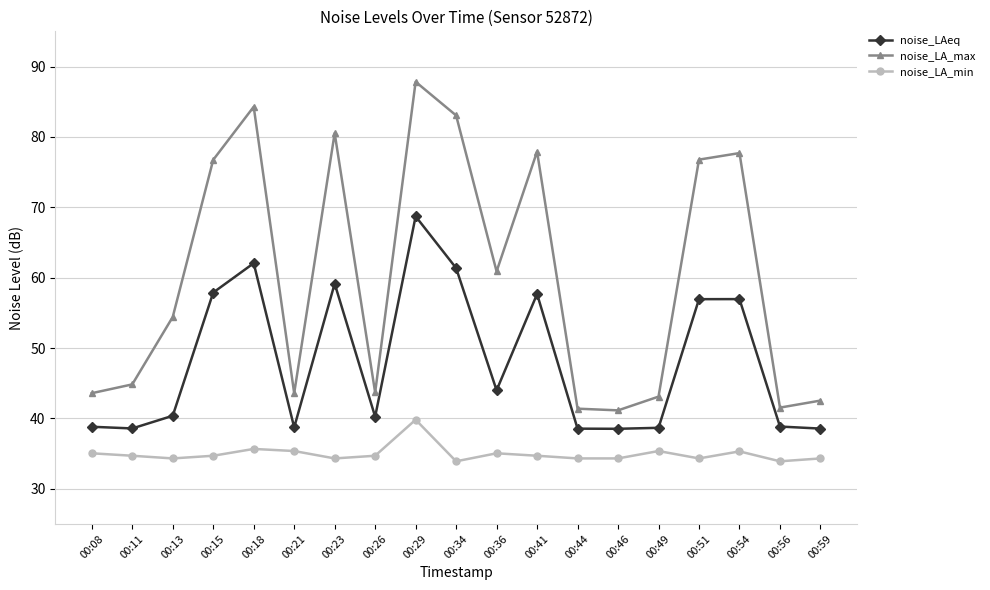

What is the approximate value of noise_LA_min at 00:15?

34.7